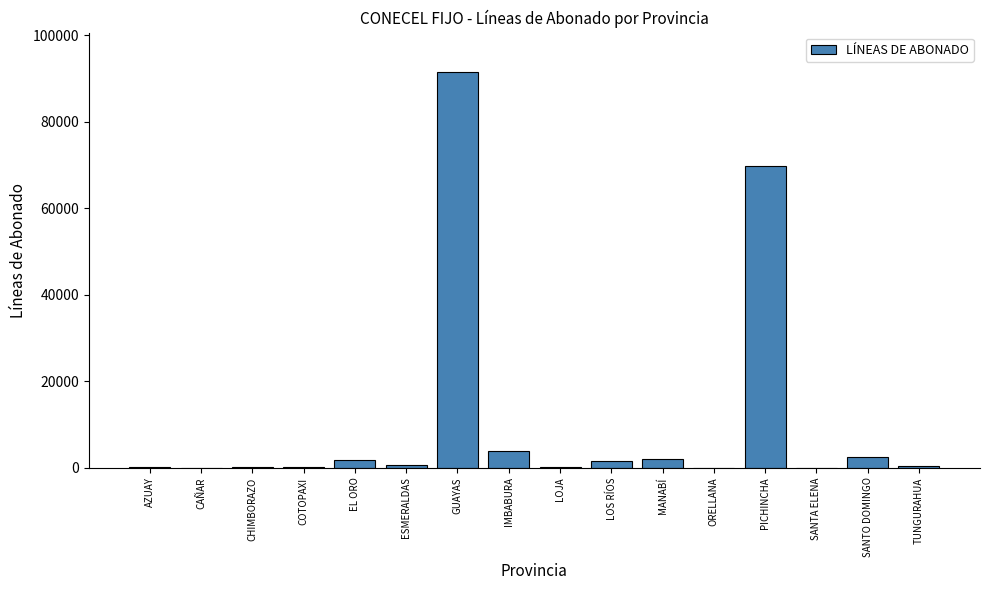

What is the sum of all values?

174246